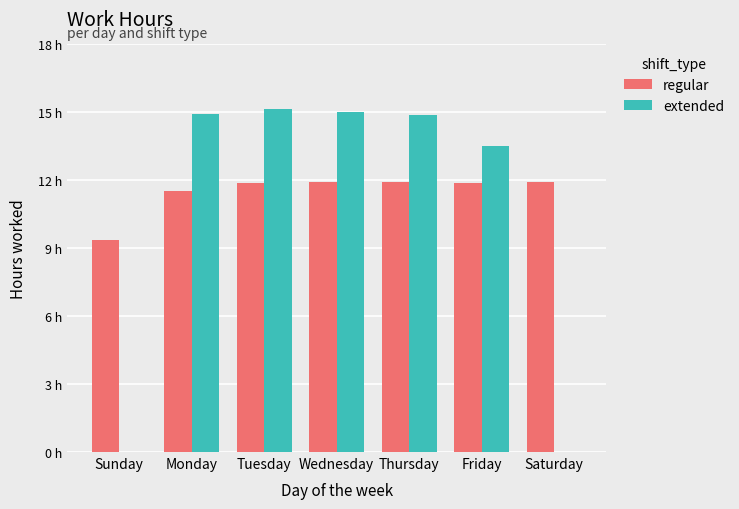

What is the average value of the extended series?

10.5